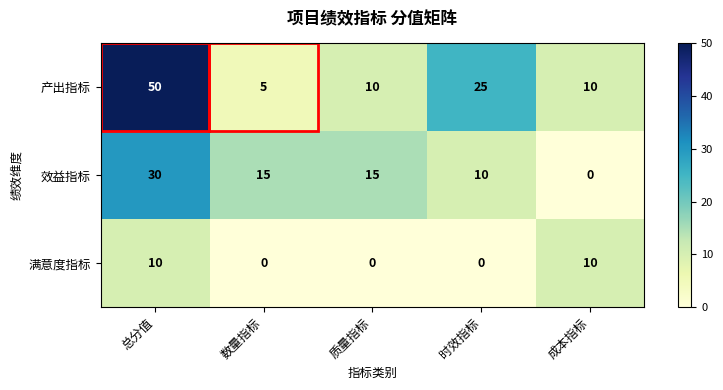

Which series has the largest total across all categories?

产出指标